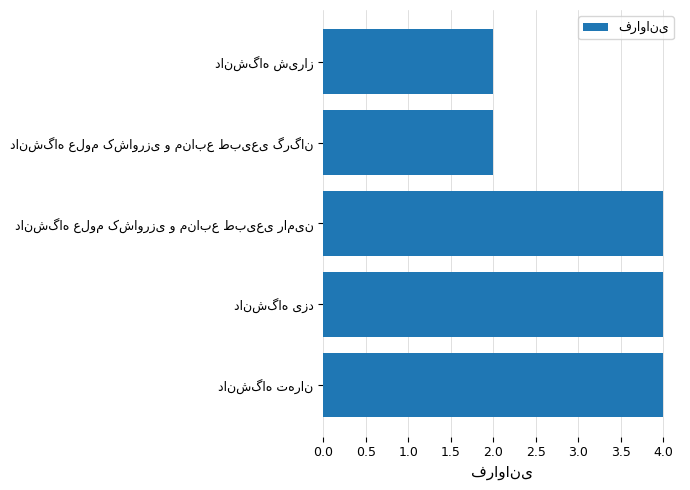

How many series are shown in this chart?

1